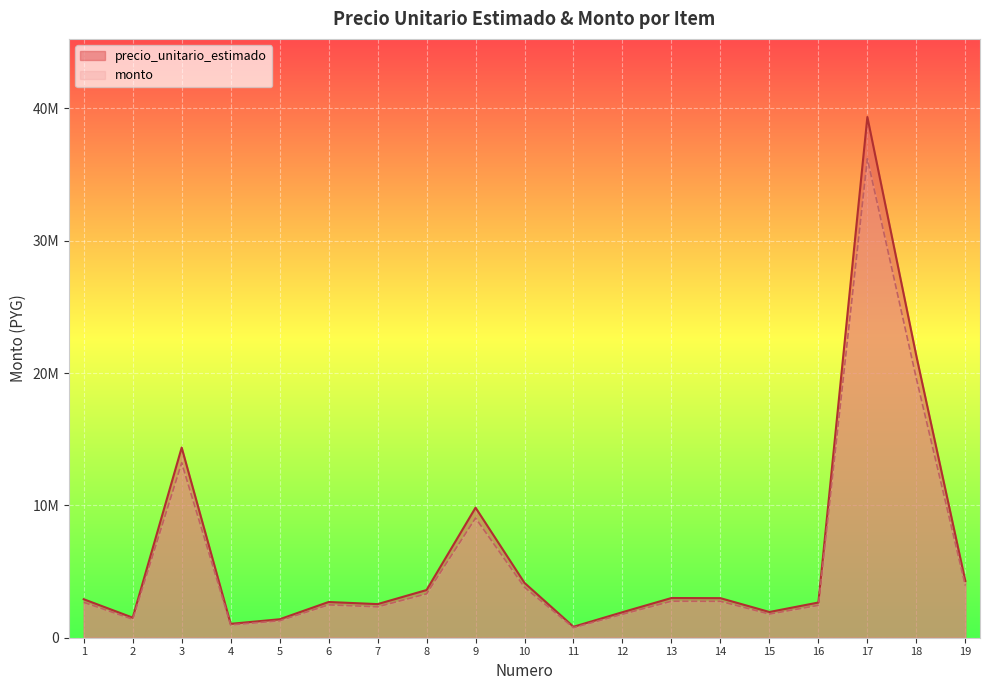

How many data points does each series have?

19